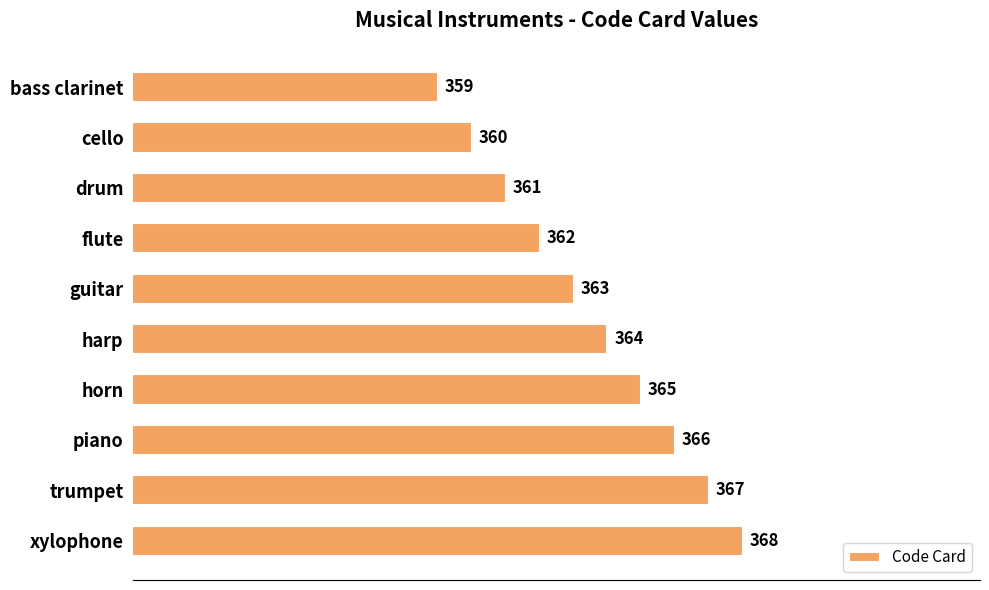

How many bars are there in total?

10